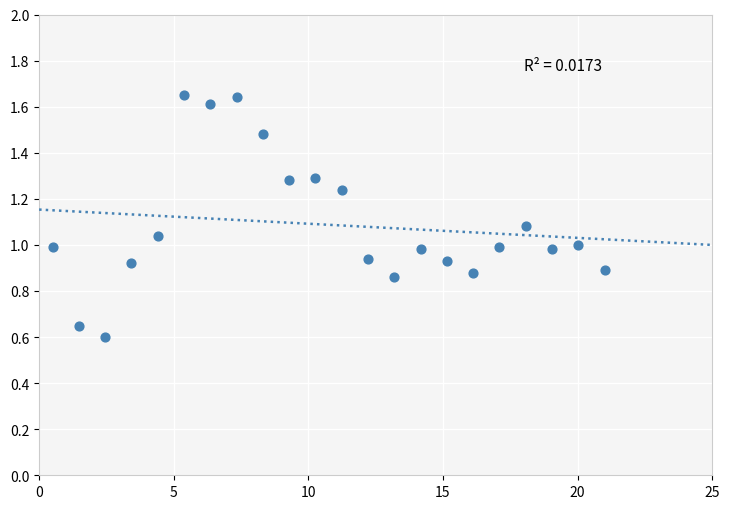

What is the range of X values (max minus min)?

20.5